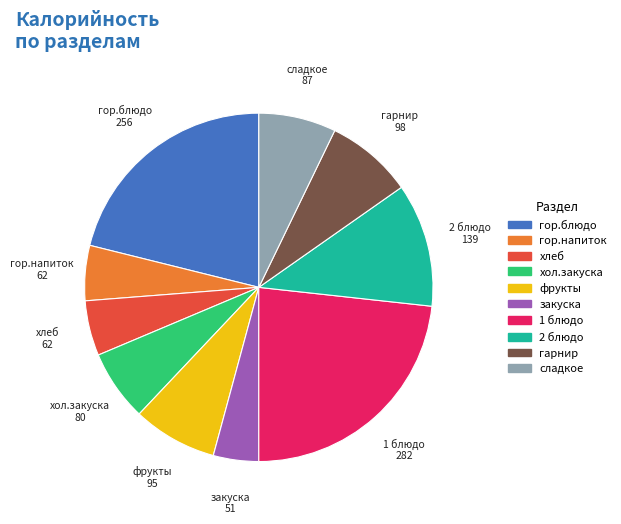

Do сладкое and гарнир together represent more than half of the pie?

No